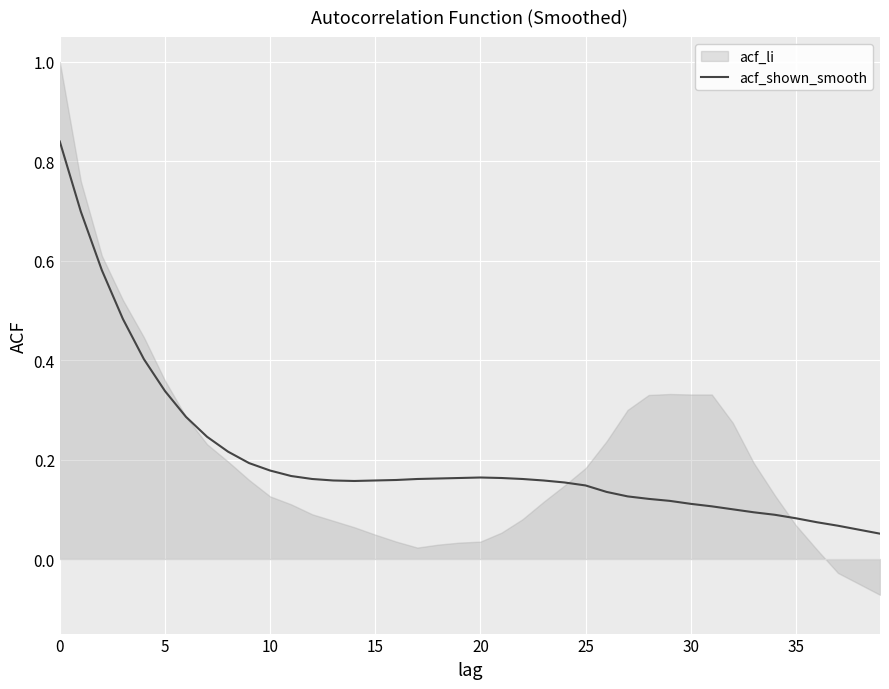

At which category does the data reach its first local valley?

14